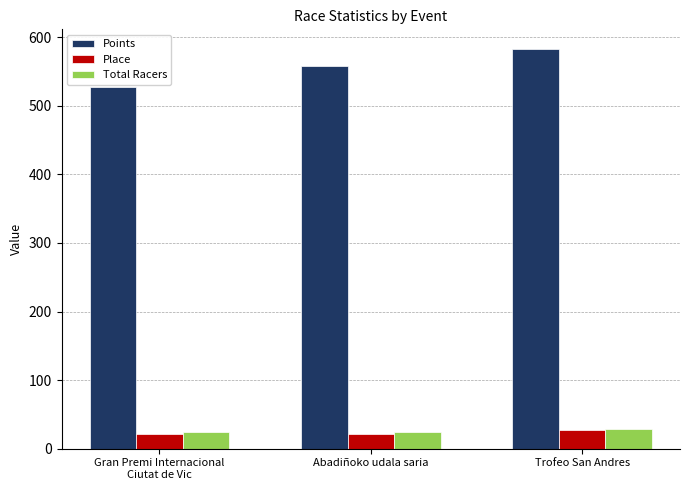

Is it true that Points equals 273.9 at Trofeo San Andres?

False